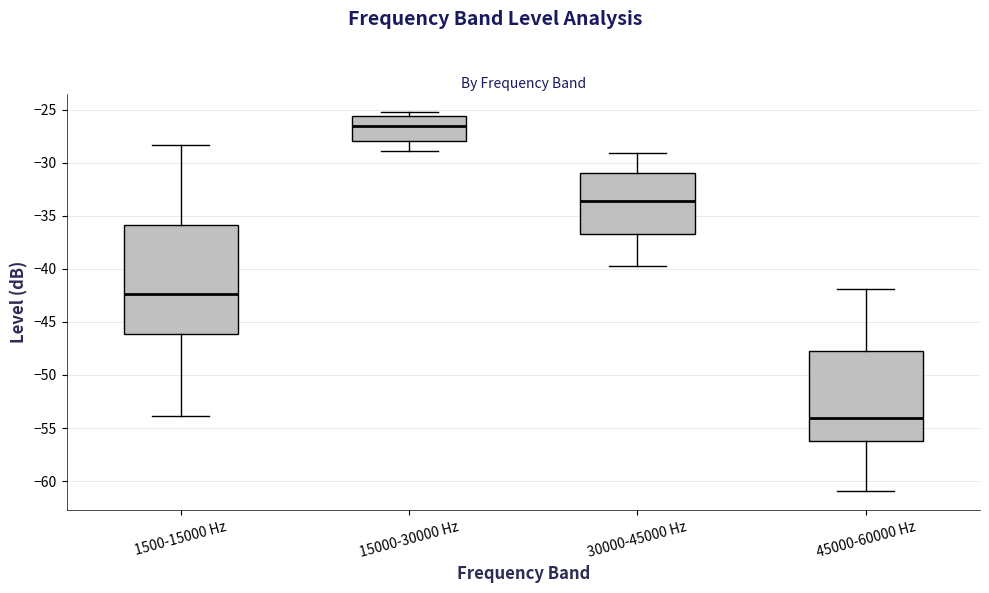

Reading left to right, transcribe this box plot: for each box, give where its median line is, the range the box spans, and where its two whiskers end, as read against the y-axis. The values are not printed on the chart, so give them approximately, as read against the axis.

1500-15000 Hz: median -42.5, box -46.0 to -36.0, whiskers -54.0 to -28.5
15000-30000 Hz: median -26.5, box -28.0 to -25.5, whiskers -29.0 to -25.5 (just above the box's upper edge)
30000-45000 Hz: median -33.5, box -36.5 to -31.0, whiskers -39.5 to -29.0
45000-60000 Hz: median -54.0, box -56.0 to -48.0, whiskers -61.0 to -42.0